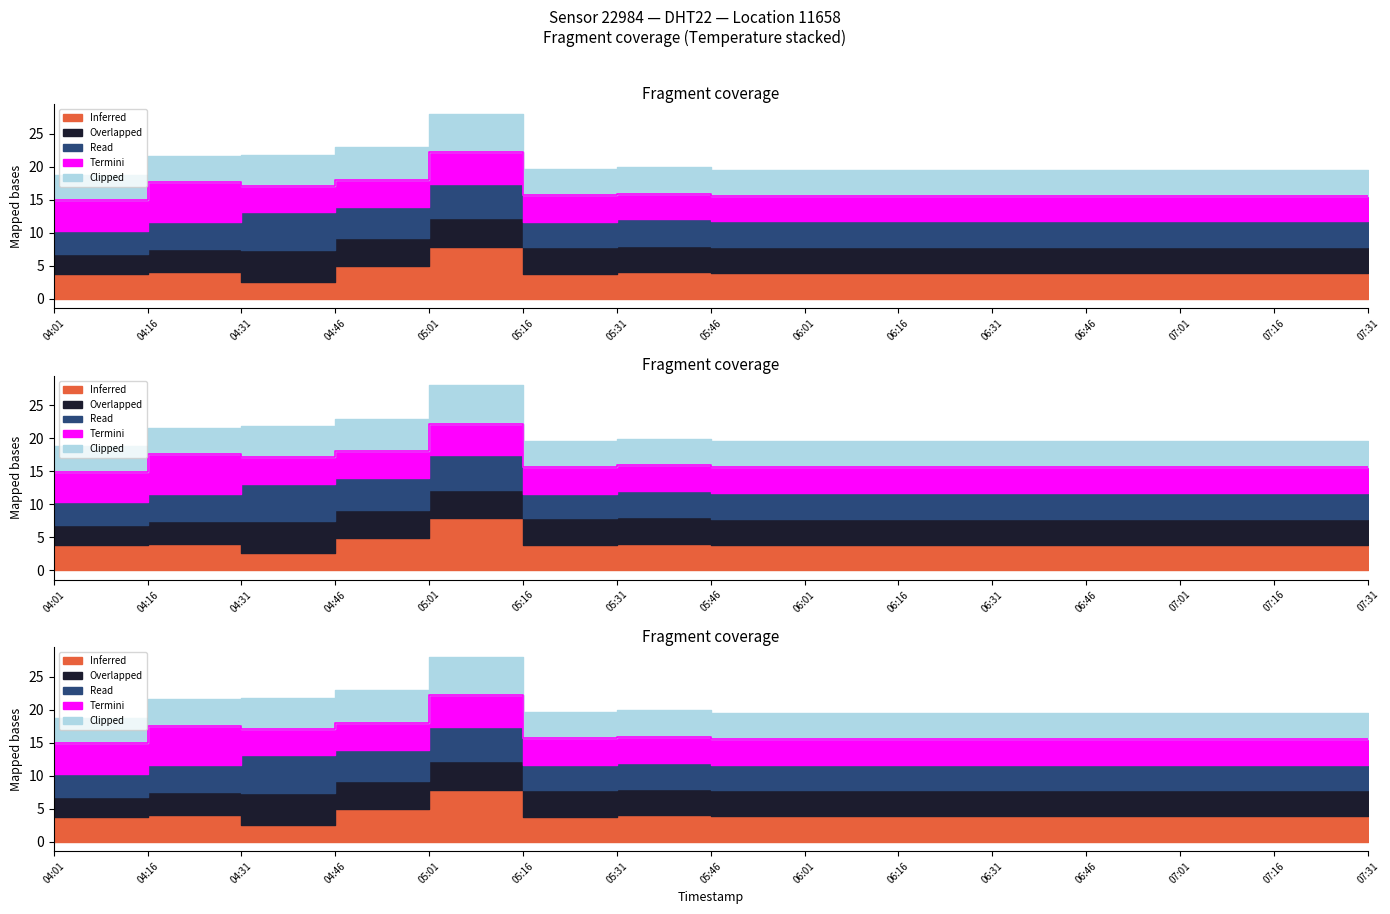

The value of Clipped at 07:31 is 3.9. True or false?

True